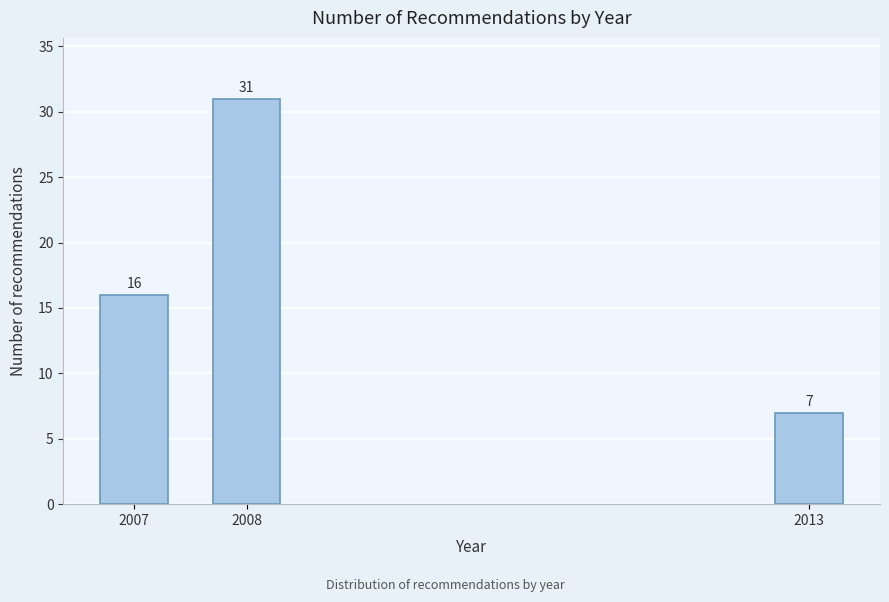

Reading right to left, transcribe all the data shown in this chart.

2013=7	2008=31	2007=16